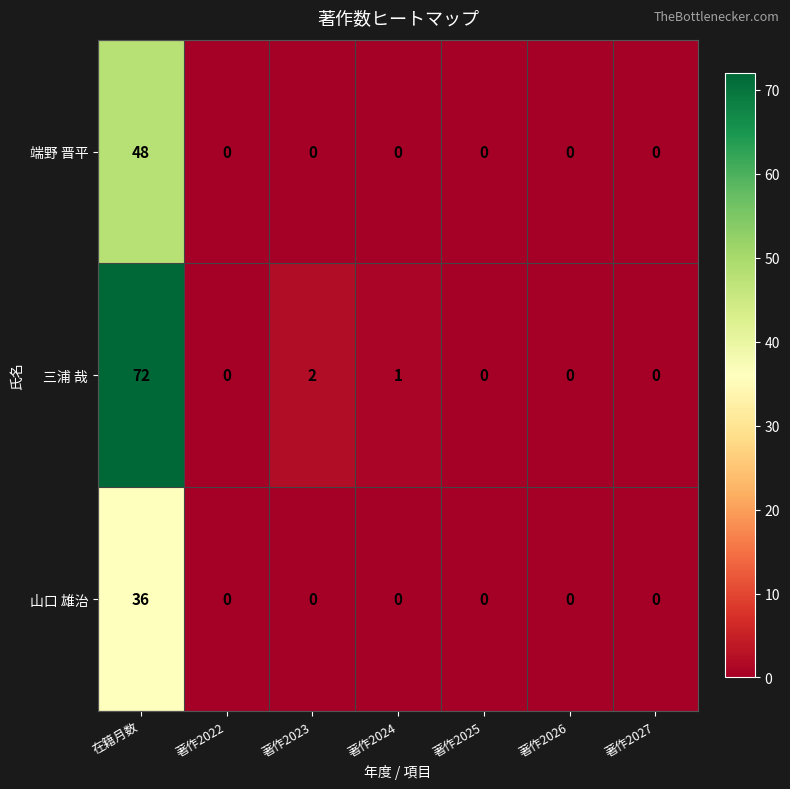

What is the difference between the 三浦 哉 values at 在籍月数 and 著作2022?

72